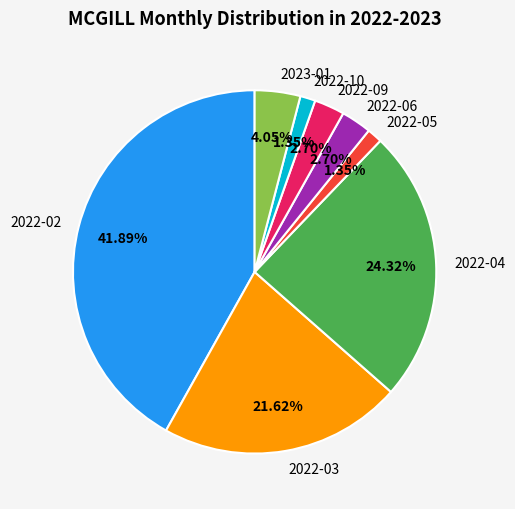

How many segments does this pie chart have?

8